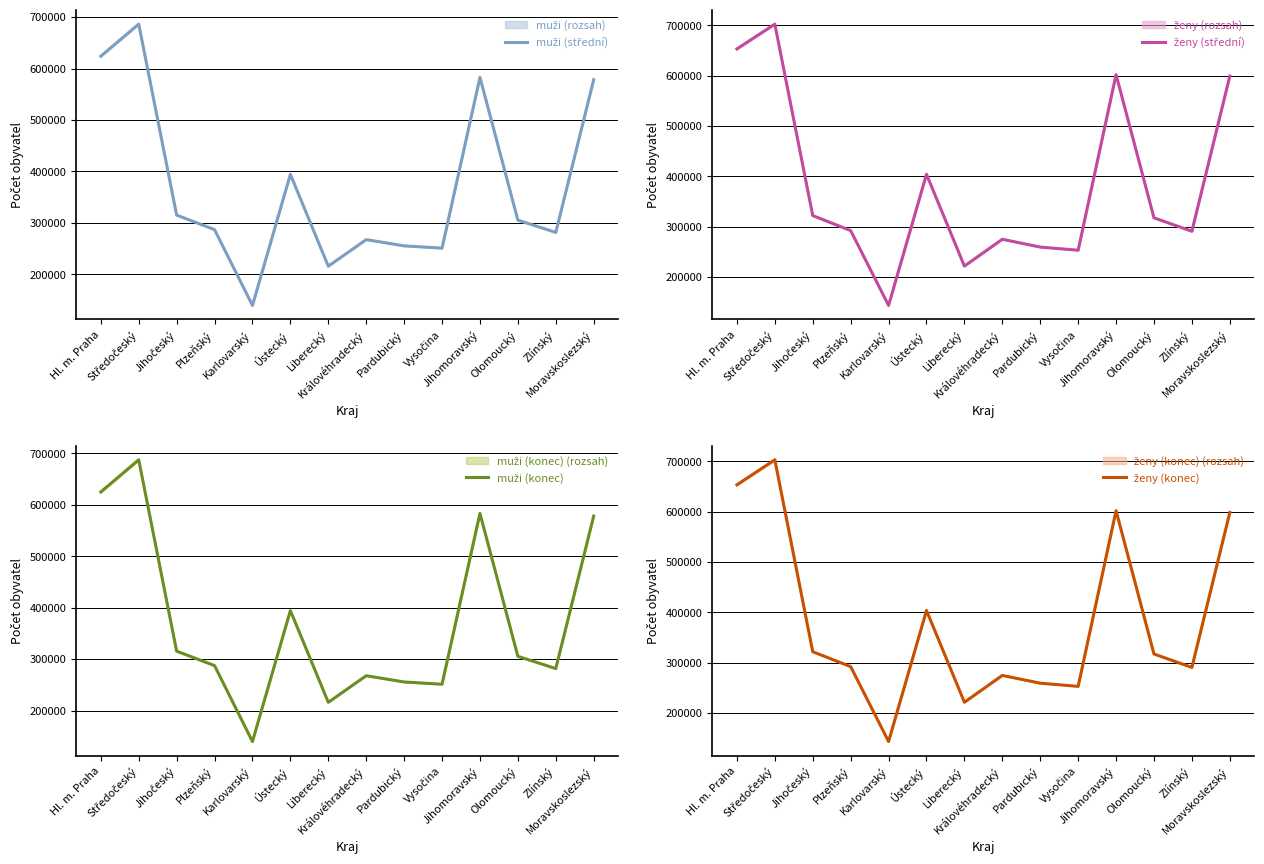

At which label does ženy (konec) reach its peak?

Středočeský